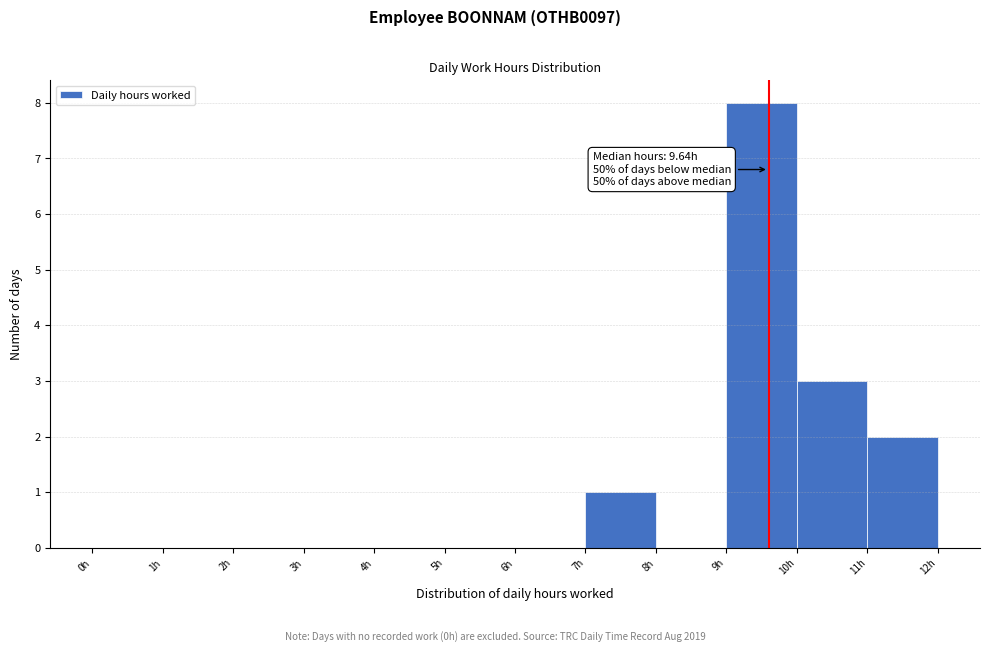

Over which range of the x-axis is the bar tallest?

9 to 10